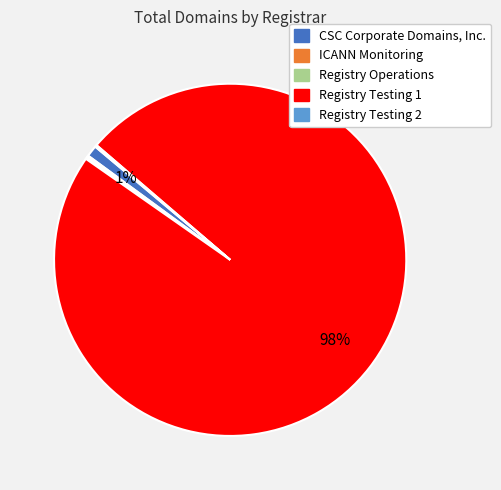

Is there a majority slice in this chart?

Yes